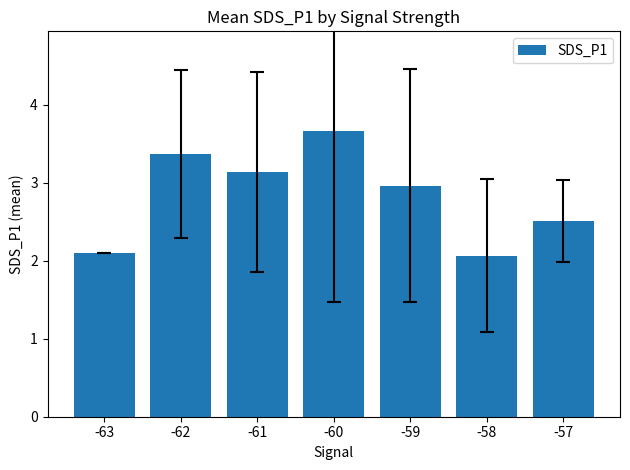

What is the average value?

2.8